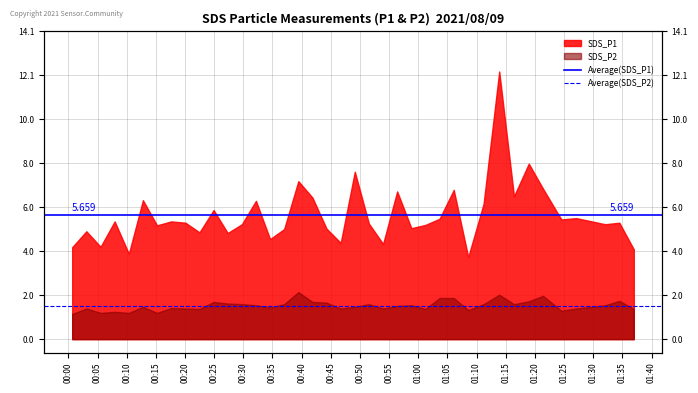

Which series has the largest total across all categories?

Average(SDS_P1)